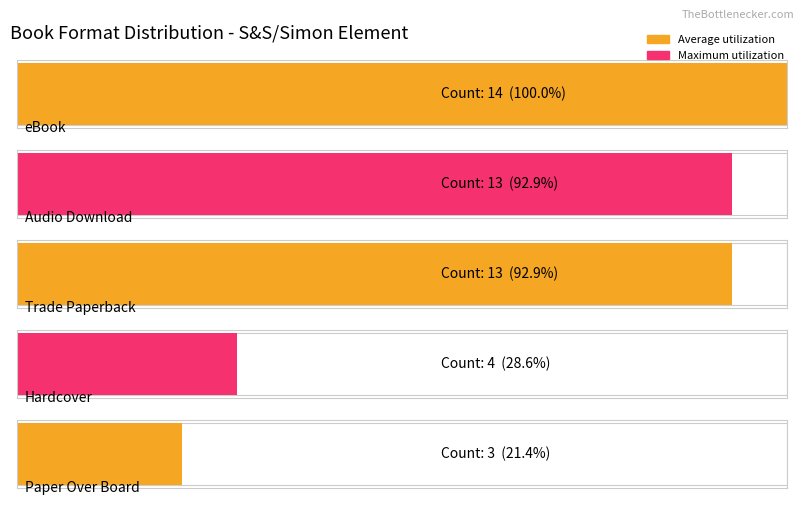

What are all the series names shown in the legend?

Average utilization, Maximum utilization